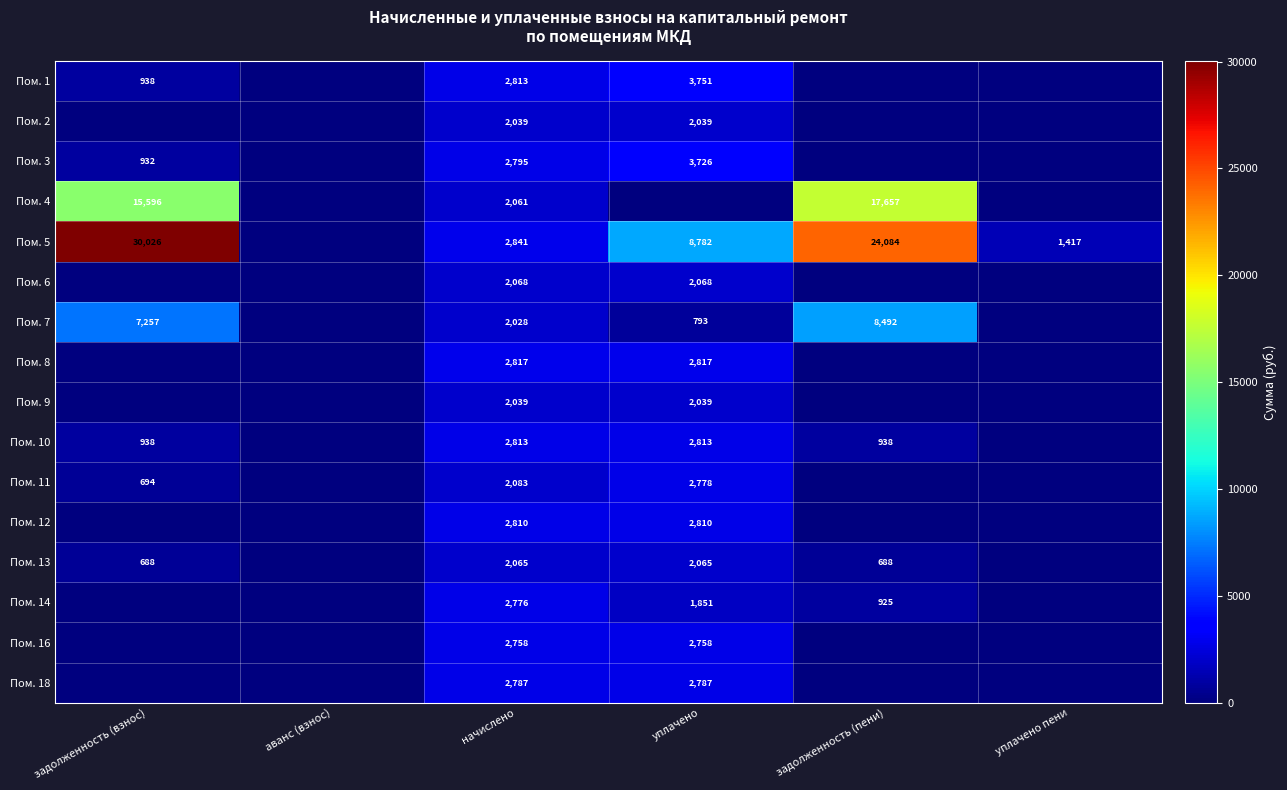

At how many categories does at least one series exceed 22497?

2